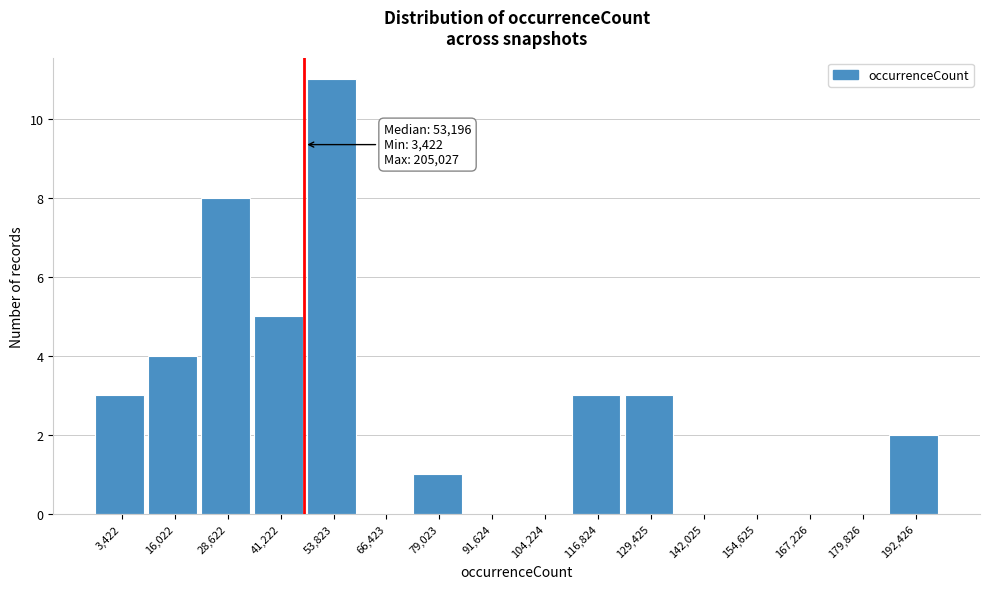

Reading left to right, what are all the values shown in this chart?

3,422=3	16,022=4	28,622=8	41,222=5	53,823=11	66,423=0	79,023=1	91,624=0	104,224=0	116,824=3	129,425=3	142,025=0	154,625=0	167,226=0	179,826=0	192,426=2